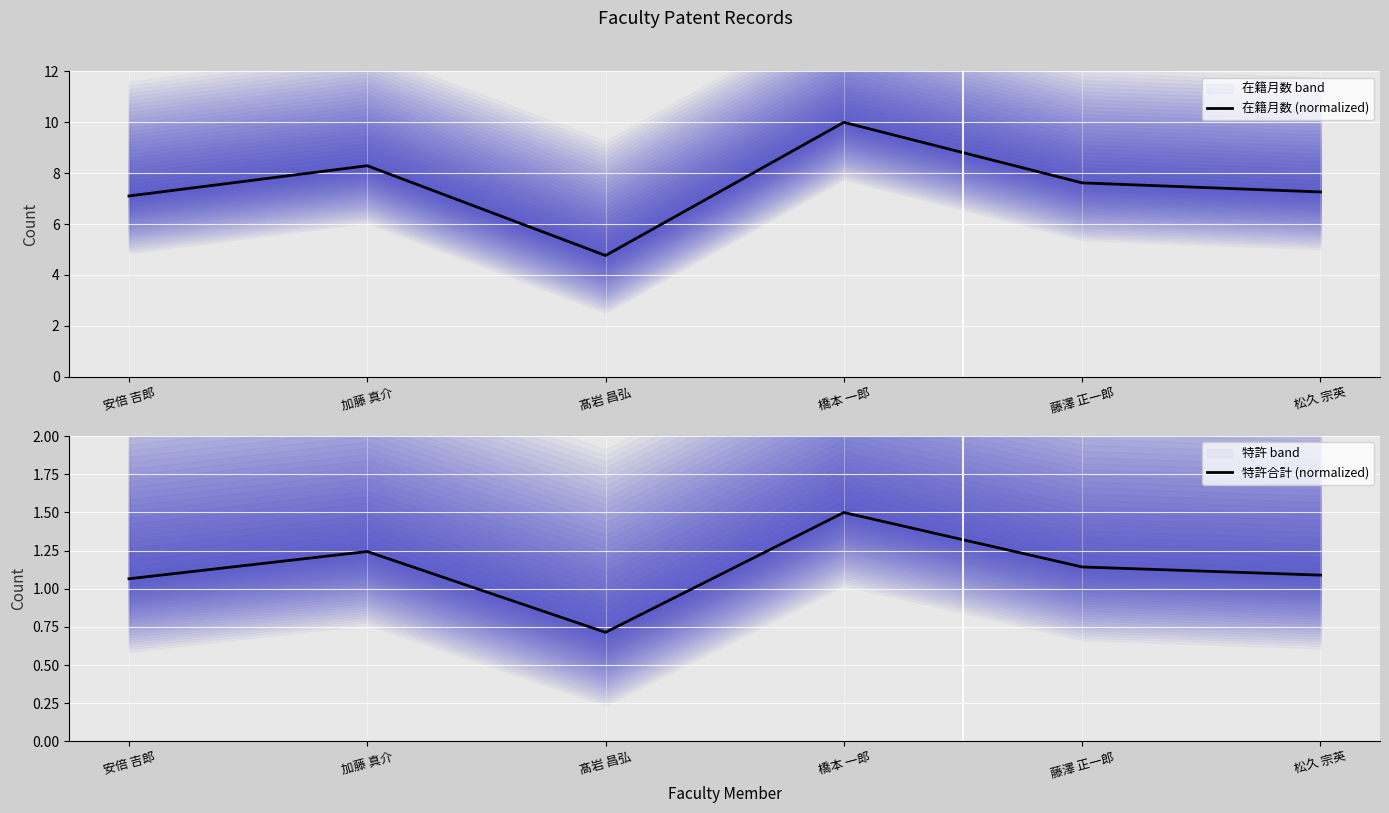

What is the value of the 特許合計 (normalized) point at the 5th from the left?

1.1